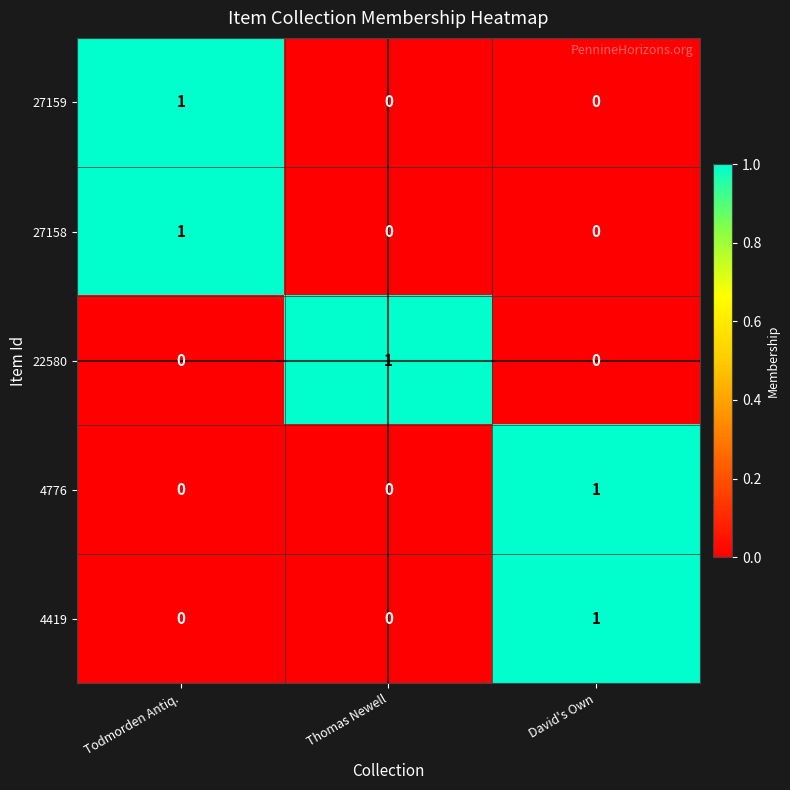

Is the value of 27159 at Todmorden Antiq. greater than the value of 22580 at Todmorden Antiq.?

Yes